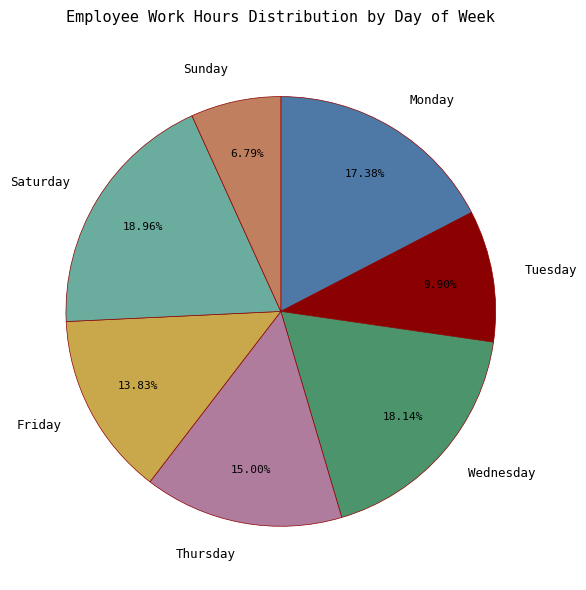

How many segments does this pie chart have?

7